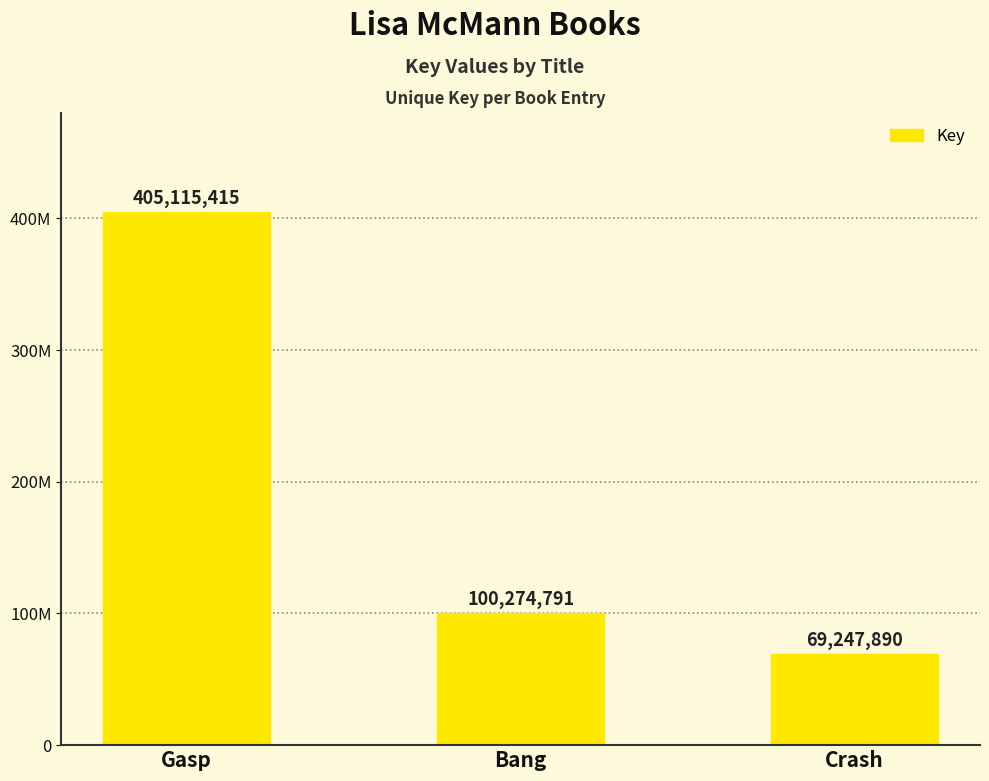

Reading left to right, extract all data points from this chart.

Gasp=405115415	Bang=100274791	Crash=69247890